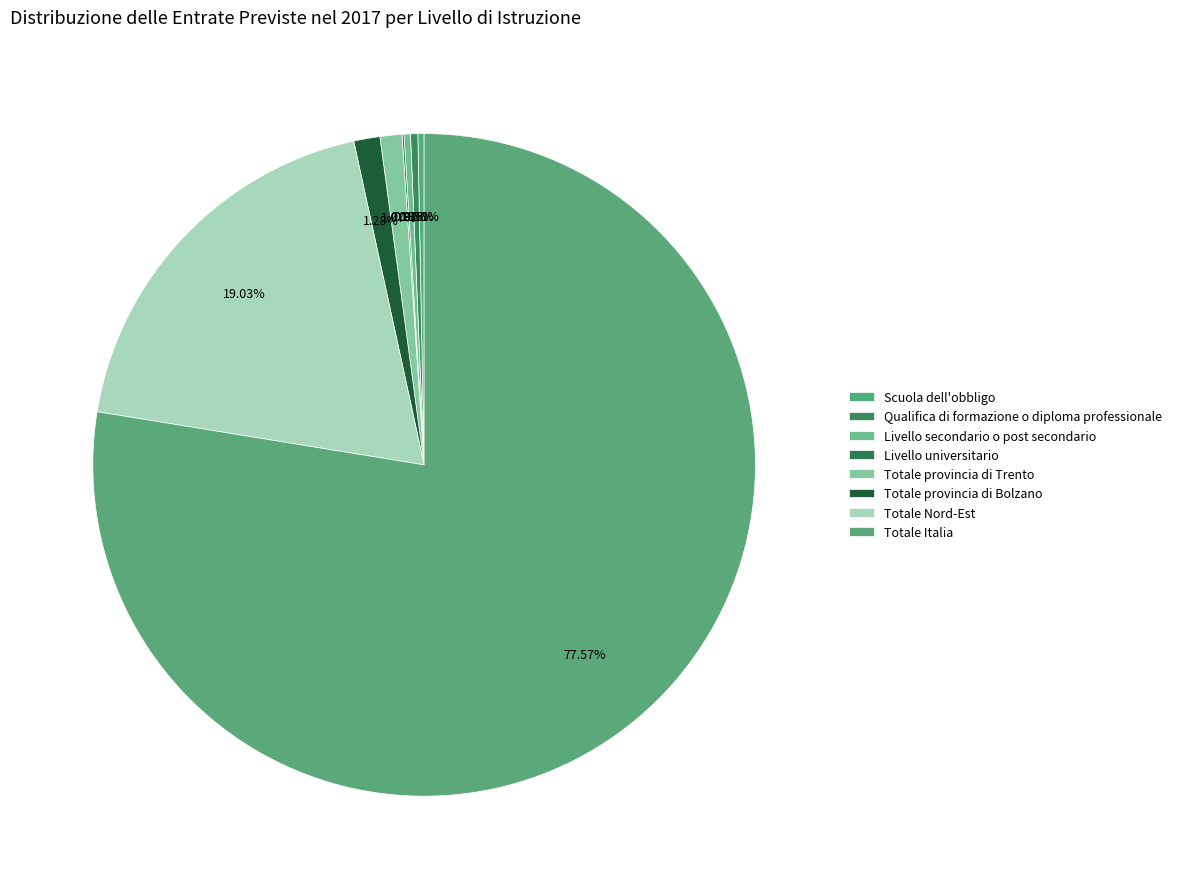

Combined, what portion of the pie is Qualifica di formazione o diploma professionale and Livello universitario?

0.5%